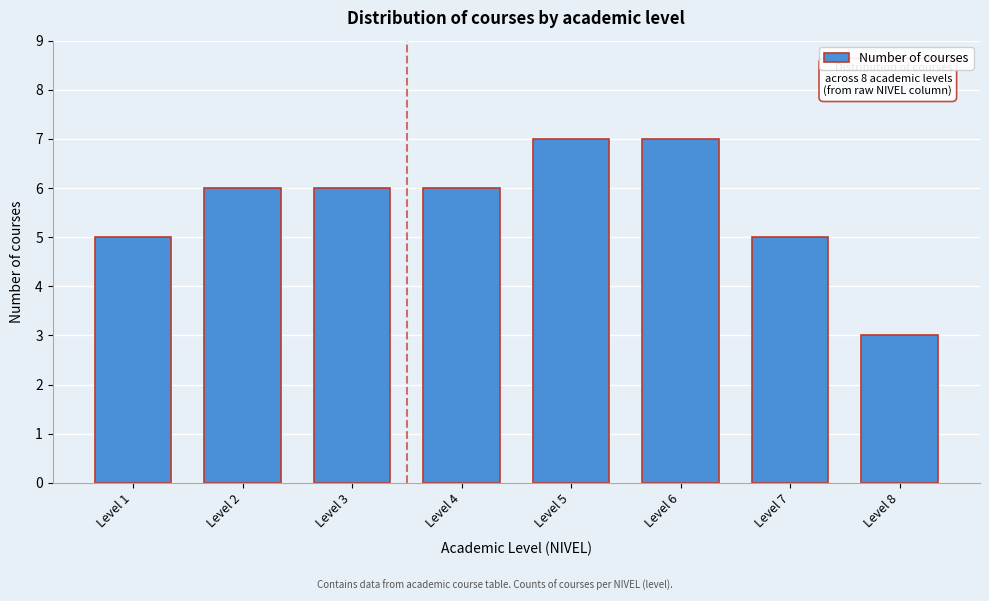

Reading left to right, list all the values displayed in this chart.

Level 1=5	Level 2=6	Level 3=6	Level 4=6	Level 5=7	Level 6=7	Level 7=5	Level 8=3